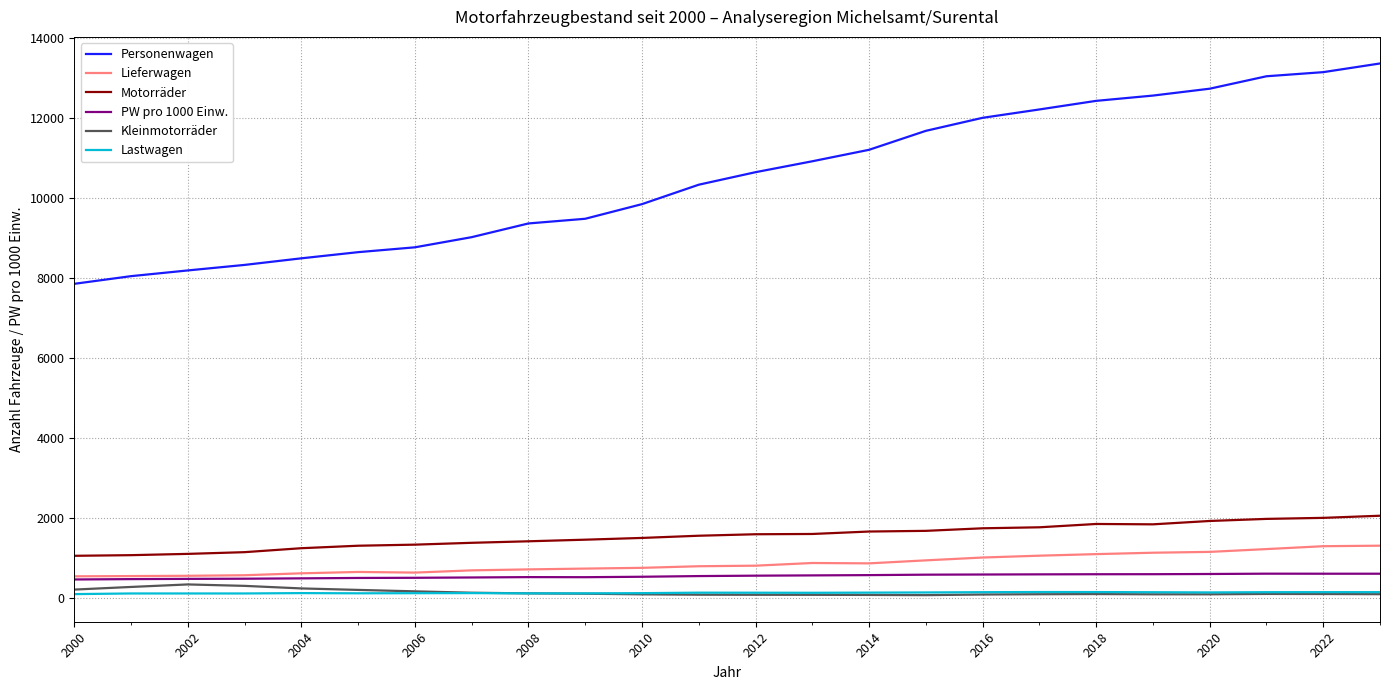

What is the greatest value displayed?

13372